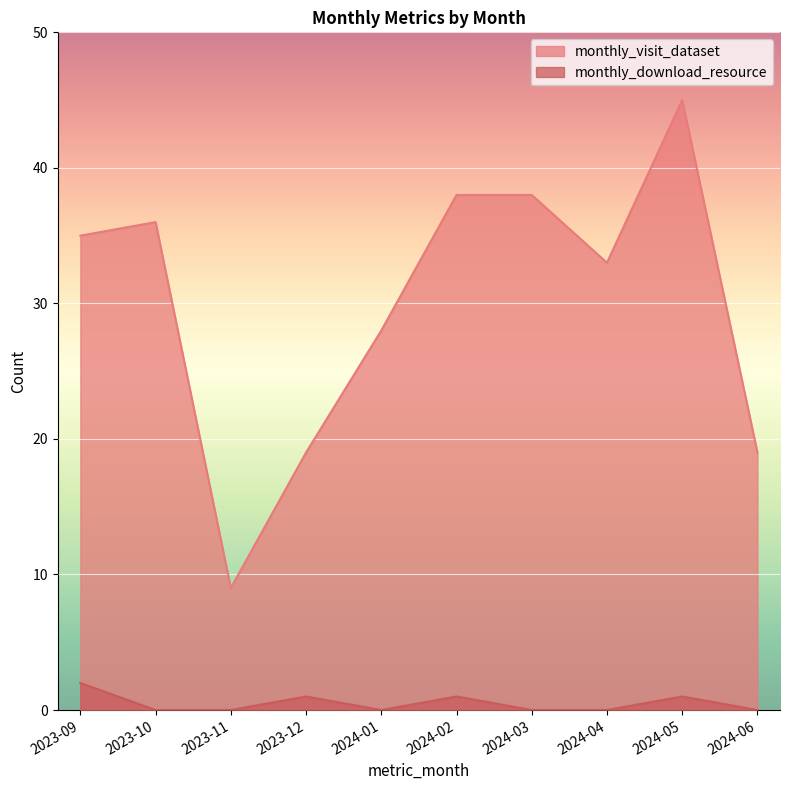

What is the difference between the second highest and second lowest values in the monthly_visit_dataset series?

19